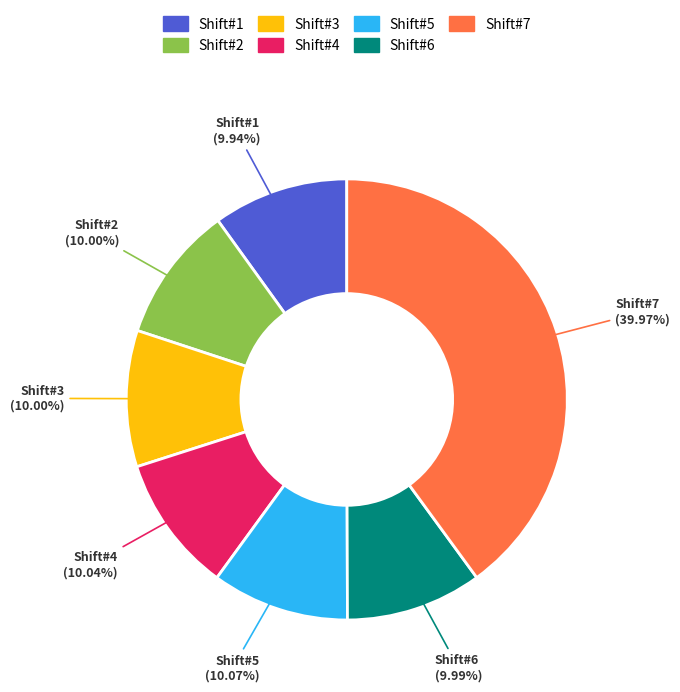

How many segments does this pie chart have?

7